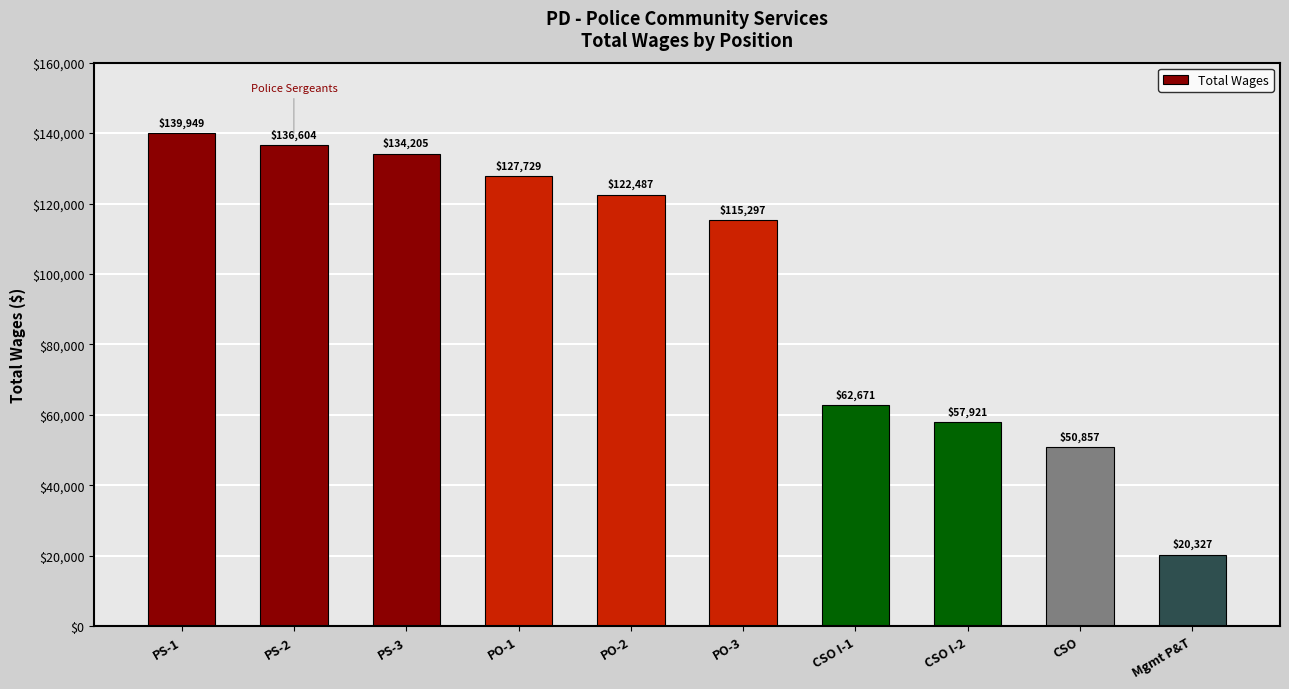

What is the label of the 2nd bar from the right?

CSO